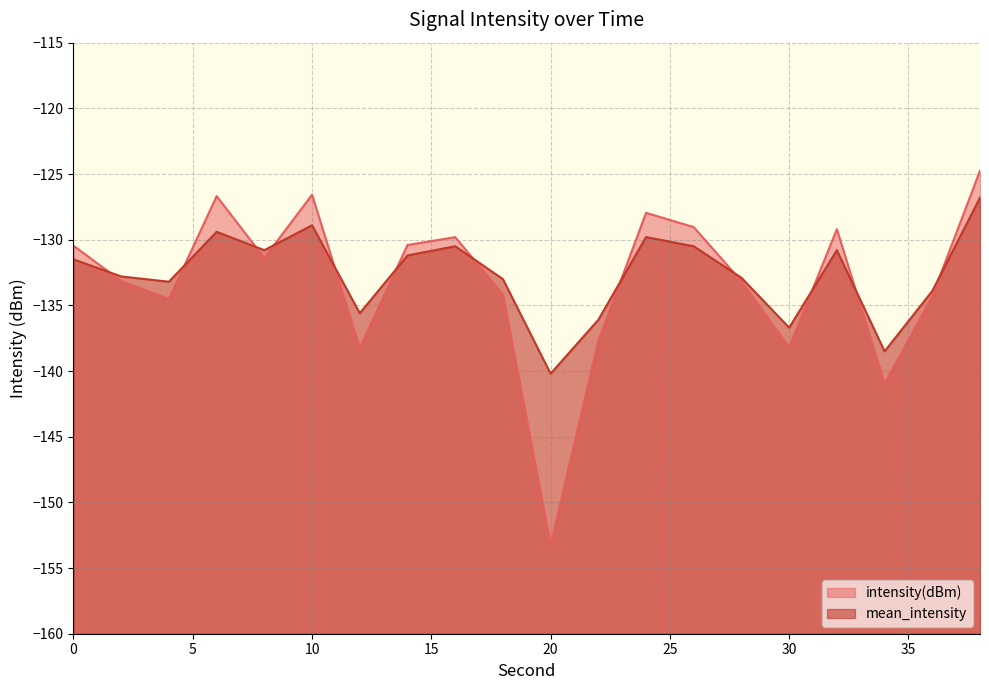

Which series ends up on top after the final intersection of mean_intensity and intensity(dBm)?

intensity(dBm)